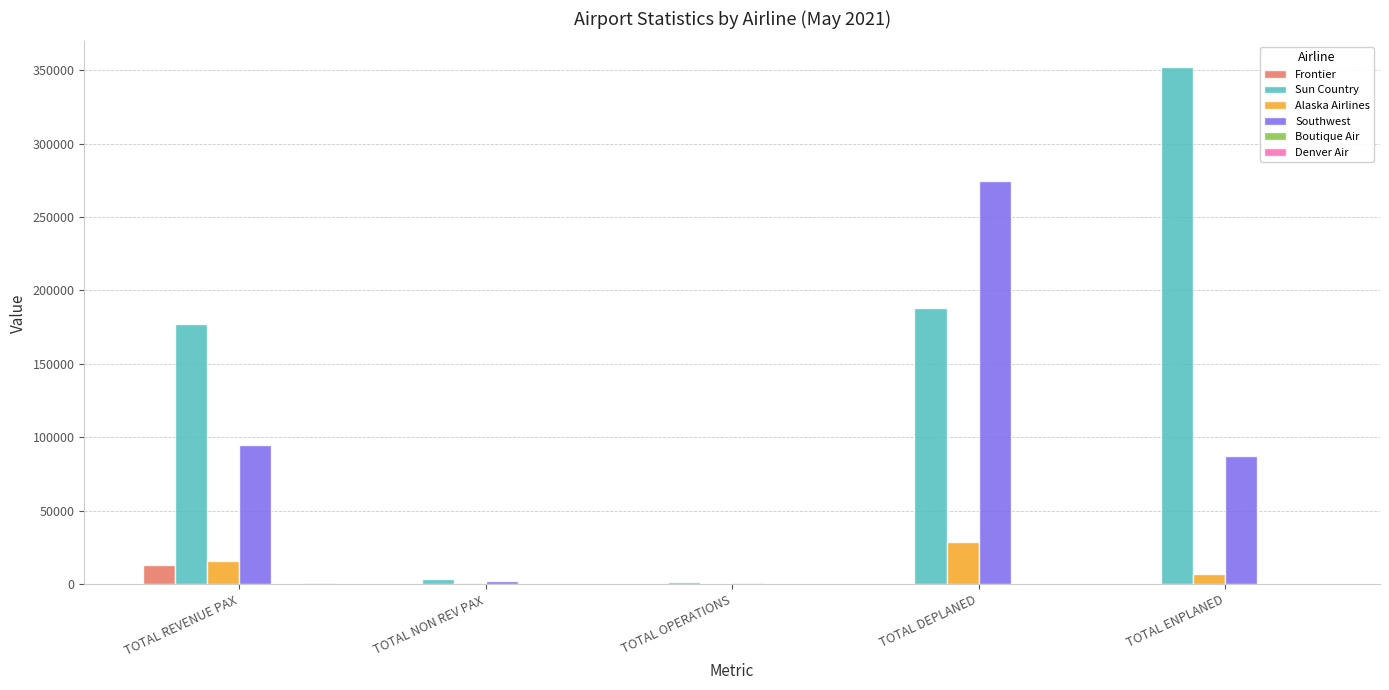

How many groups of bars are there?

5